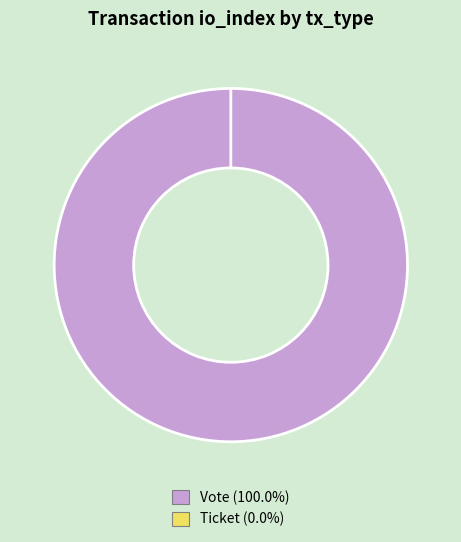

Does Ticket represent more than half of the total?

No